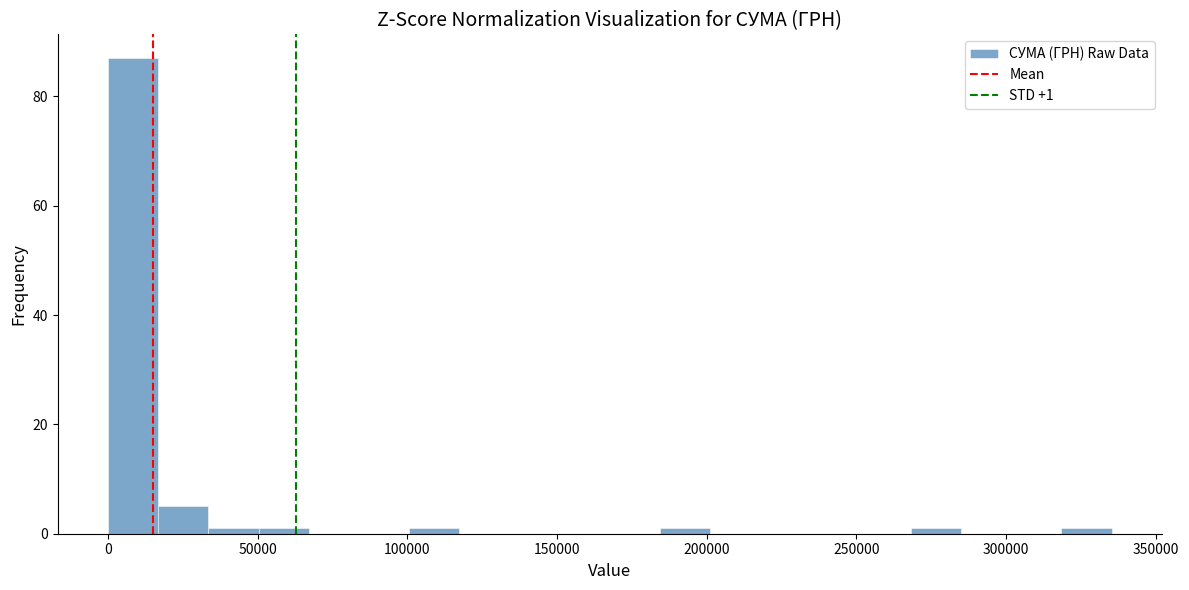

Around what value on the x-axis is the tallest bar? Give the approximate position of its centre, as read against the axis.

10000